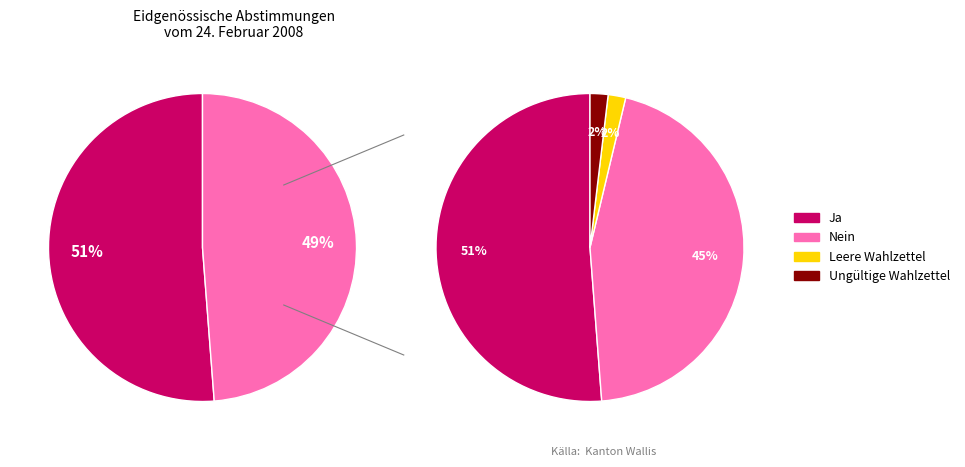

Do Leere Wahlzettel and Nein together represent more than half of the pie?

No